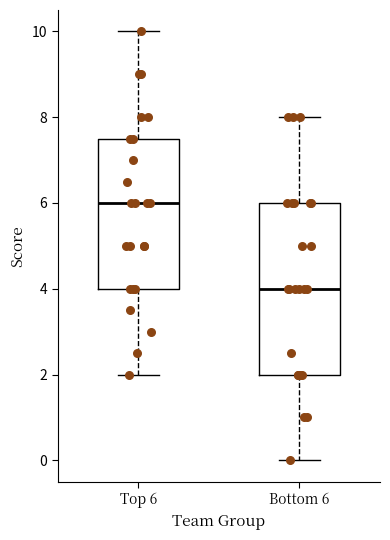

Reading left to right, transcribe this box plot: for each box, give where its median line is, the range the box spans, and where its two whiskers end, as read against the y-axis. The values are not printed on the chart, so give them approximately, as read against the axis.

Top 6: median 6.0, box 4.0 to 7.6, whiskers 2.0 to 10.0
Bottom 6: median 4.0, box 2.0 to 6.0, whiskers 0.0 to 8.0